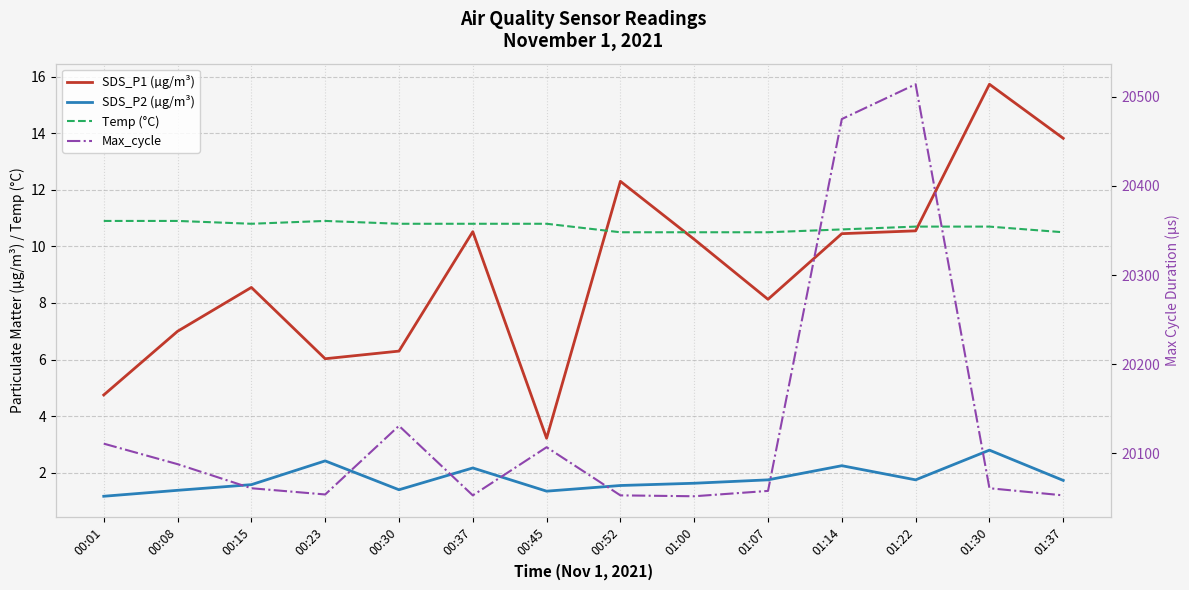

Is it true that SDS_P1 (µg/m³) equals 2.4 at 00:08?

False